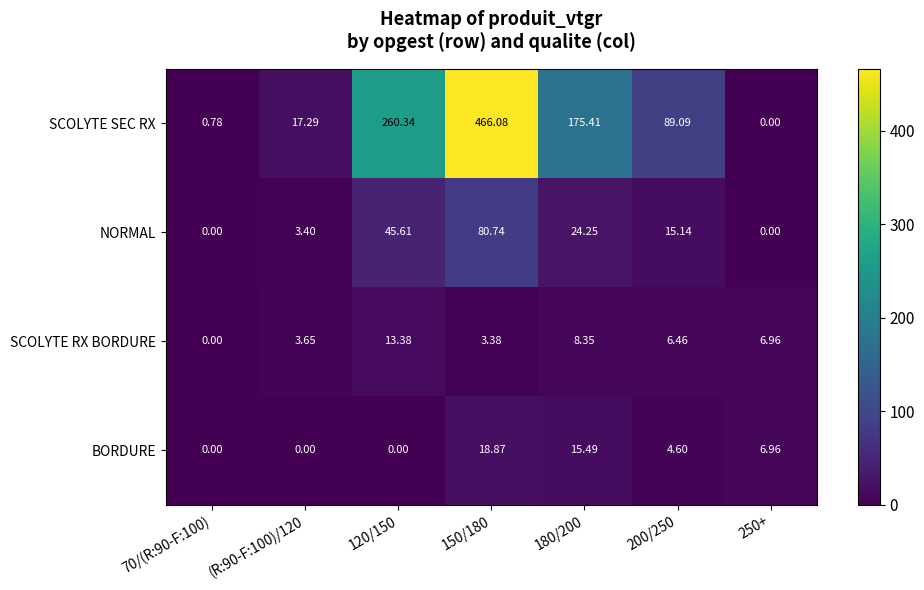

Rank the series by their maximum value, from highest to lowest.

SCOLYTE SEC RX, NORMAL, BORDURE, SCOLYTE RX BORDURE